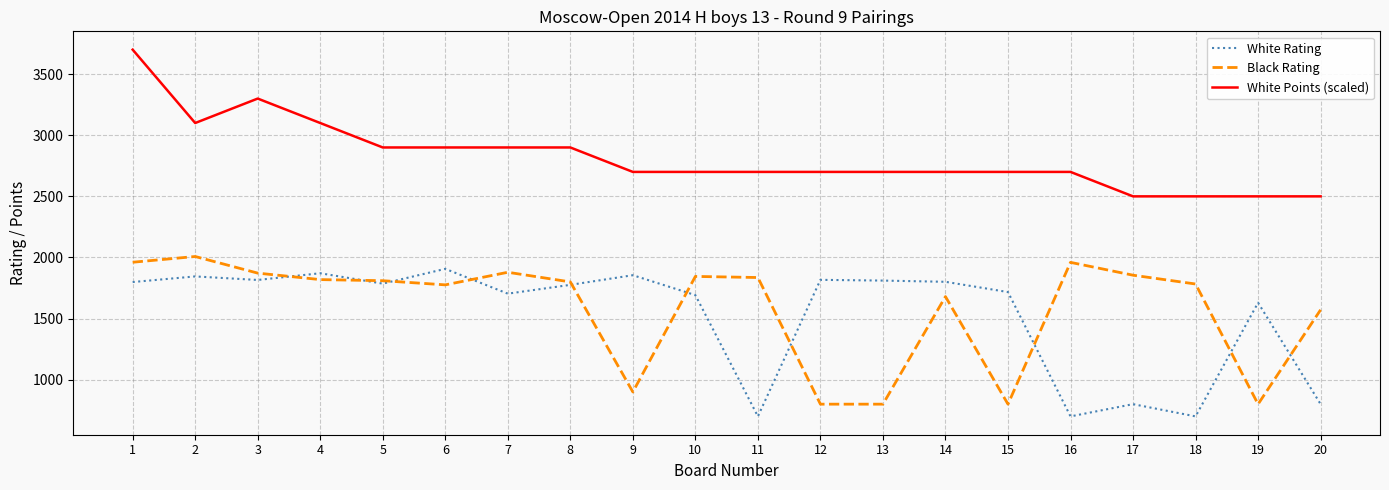

Is the value of White Points (scaled) at 9 greater than the value of White Rating at 17?

Yes